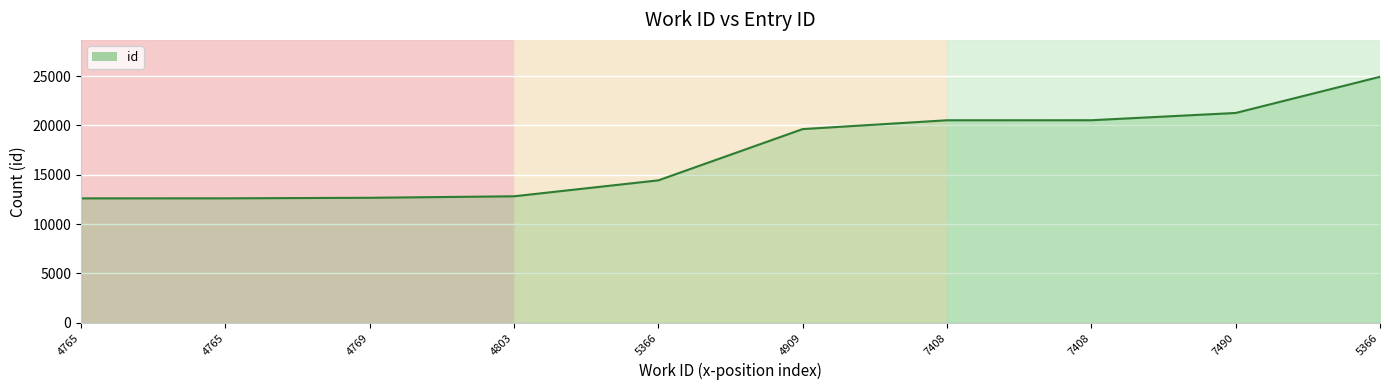

True or false: the data shows 24928 at 5366.

True